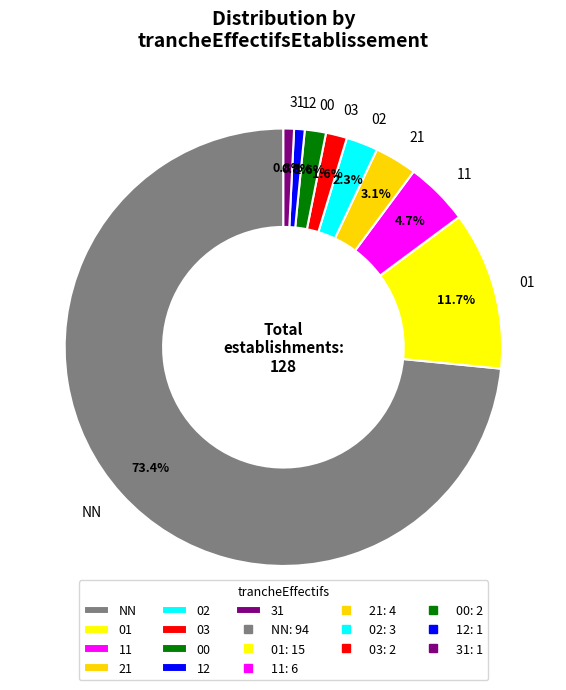

Which category accounts for the majority?

NN